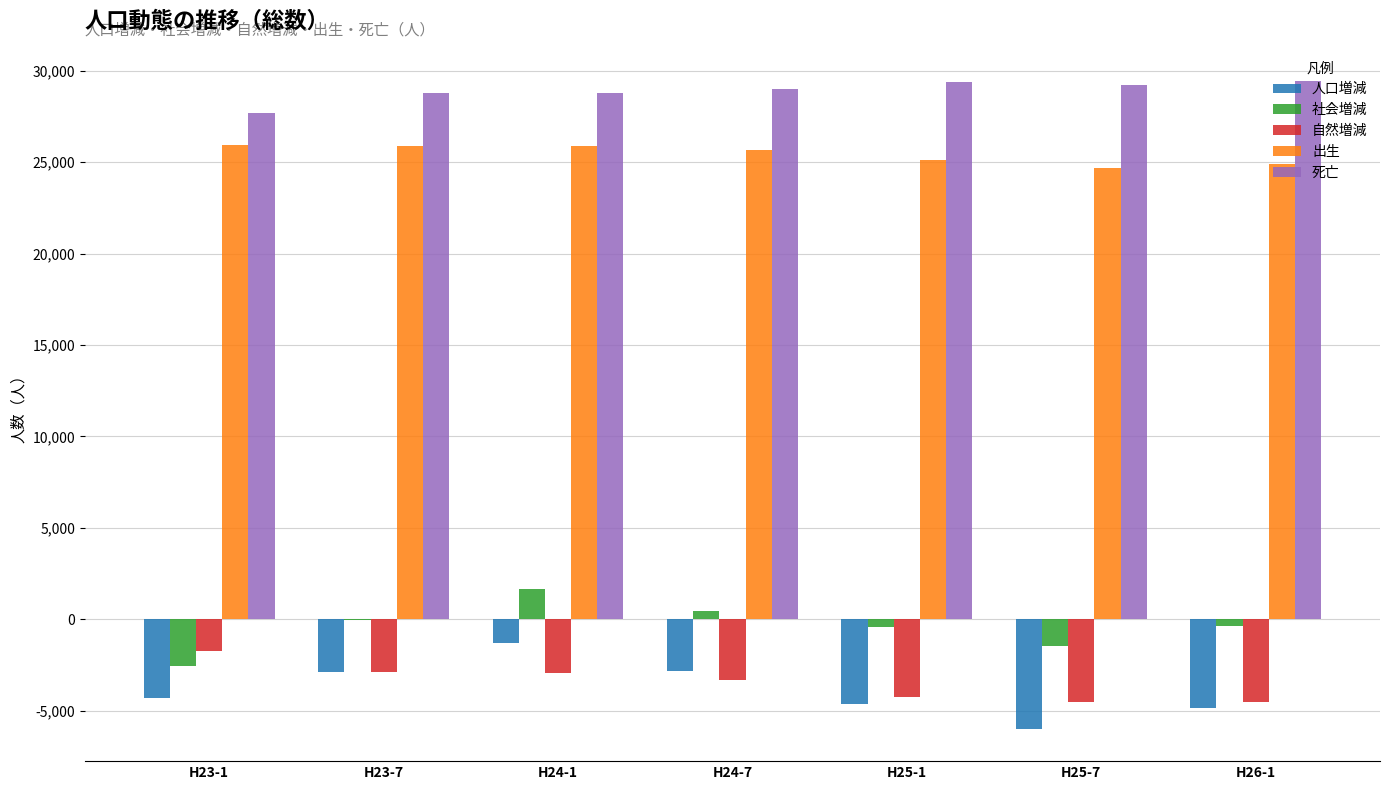

Which series has the largest total across all categories?

死亡